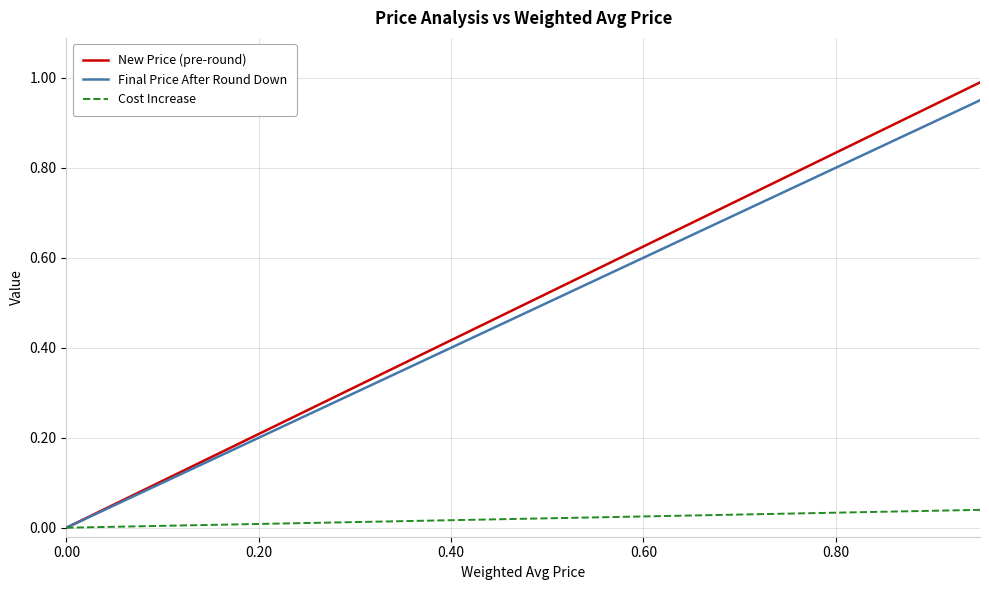

Which series has the widest spread of values?

New Price (pre-round)